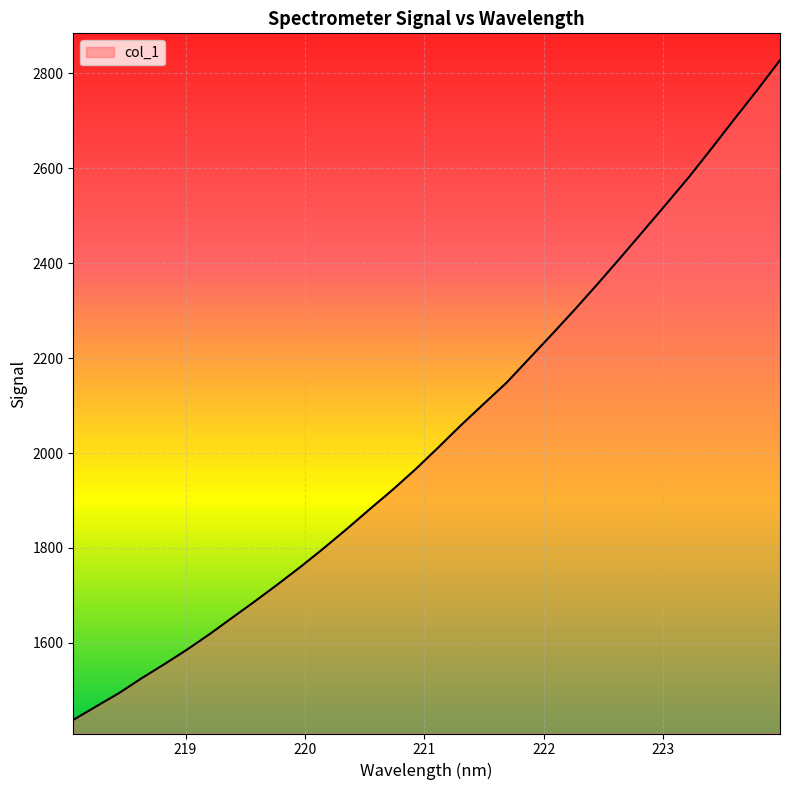

What is the smallest value displayed?

1437.7